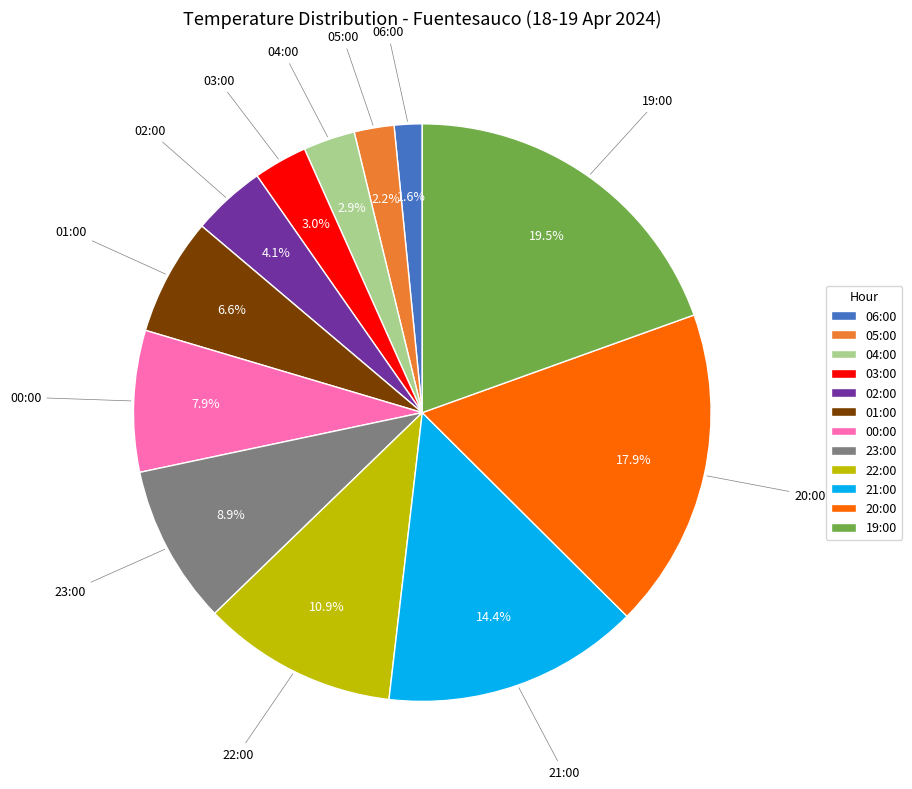

Is 00:00 the majority of the pie?

No